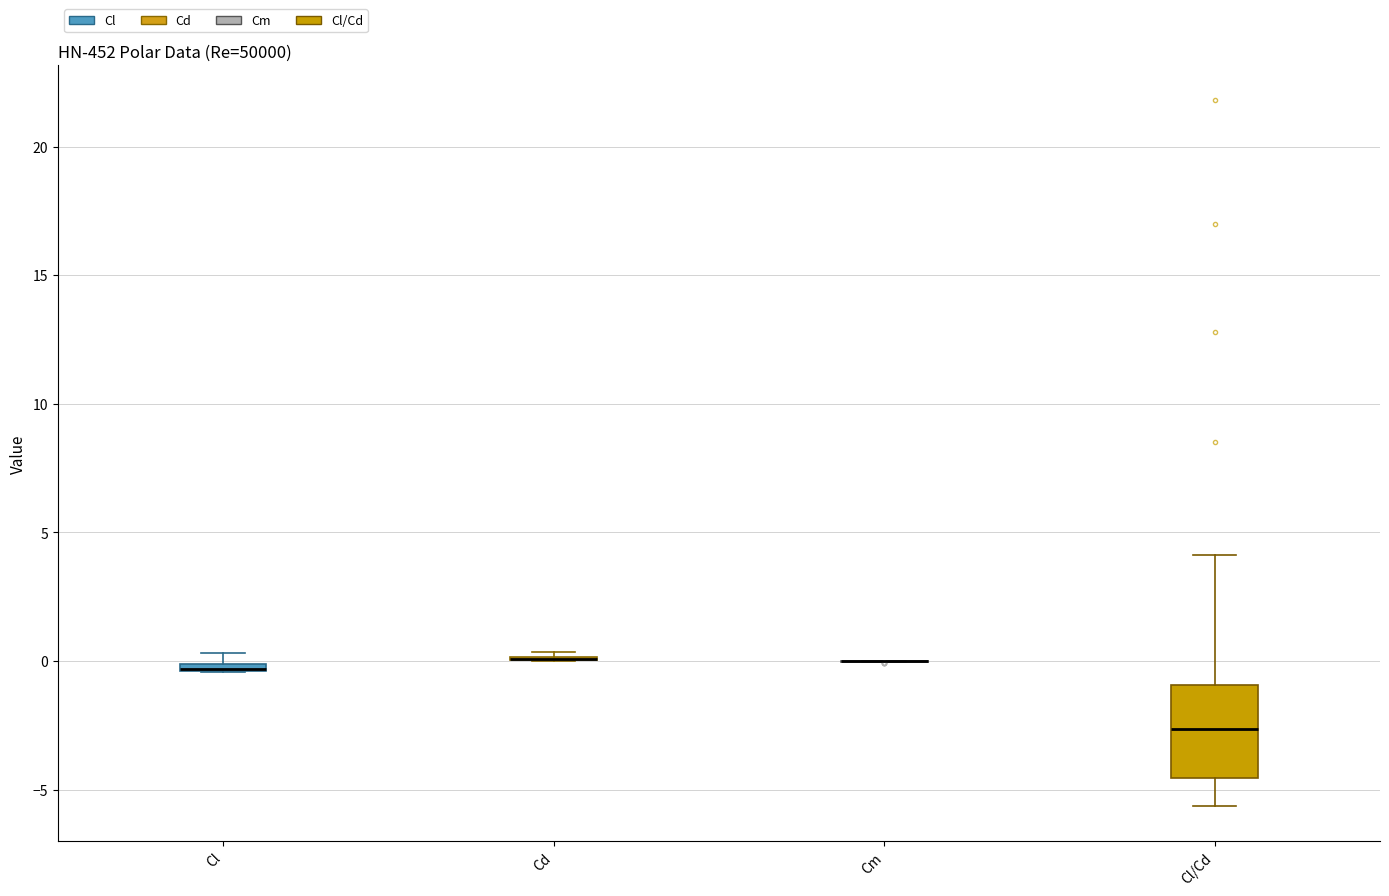

Comparing the boxes themselves (not the whiskers), which one is the tallest?

Cl/Cd